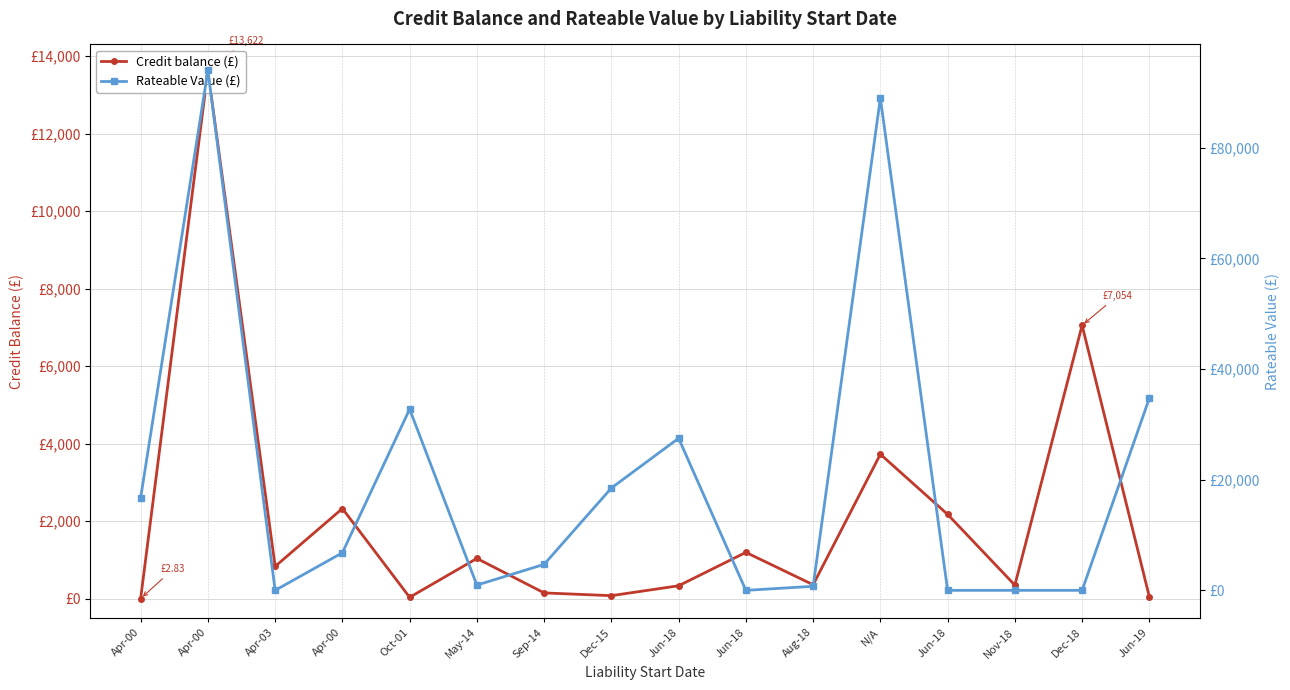

What is the difference between the maximum and second lowest values in the Rateable Value (£) series?

94000.0